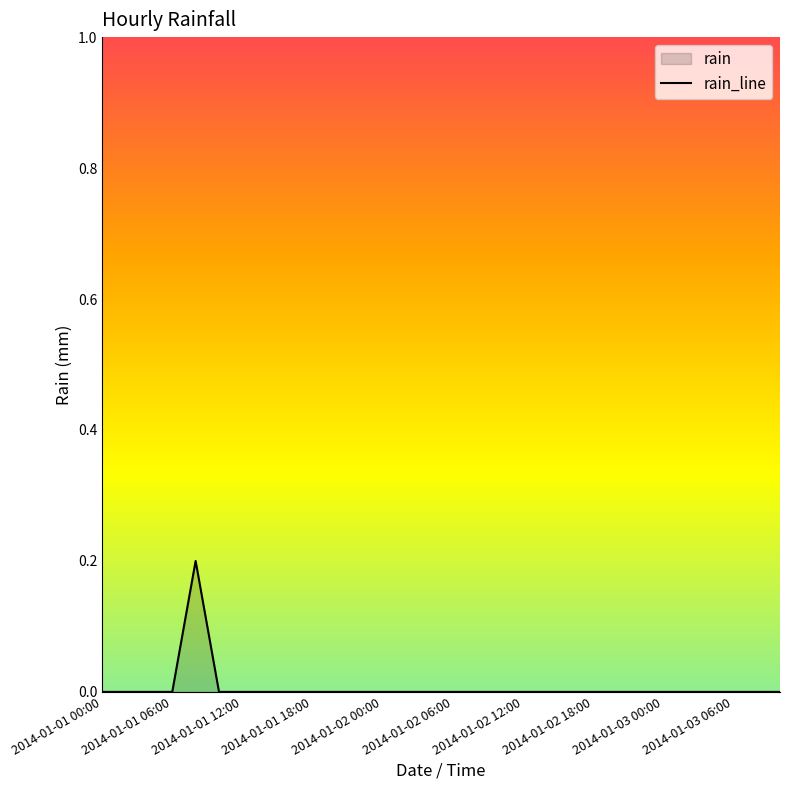

What is the maximum value shown in the chart?

0.2